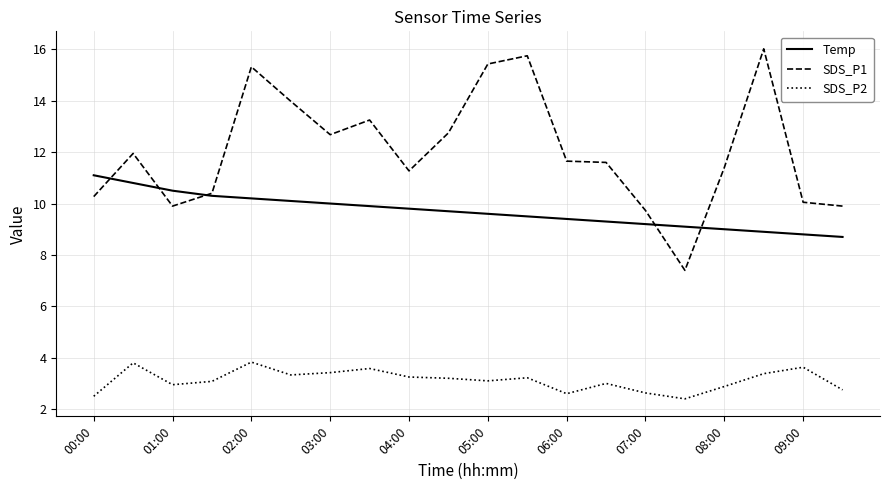

Rank the series by their average value, from highest to lowest.

SDS_P1, Temp, SDS_P2